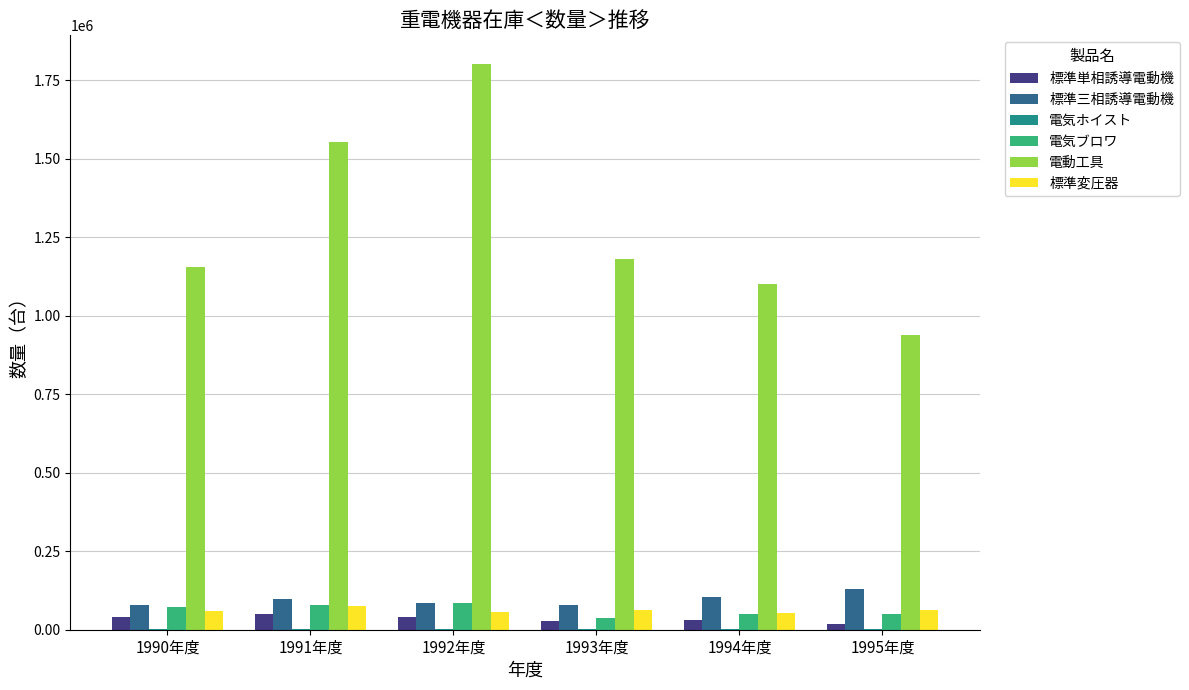

What is the sum of all 電気ブロワ values?

374285